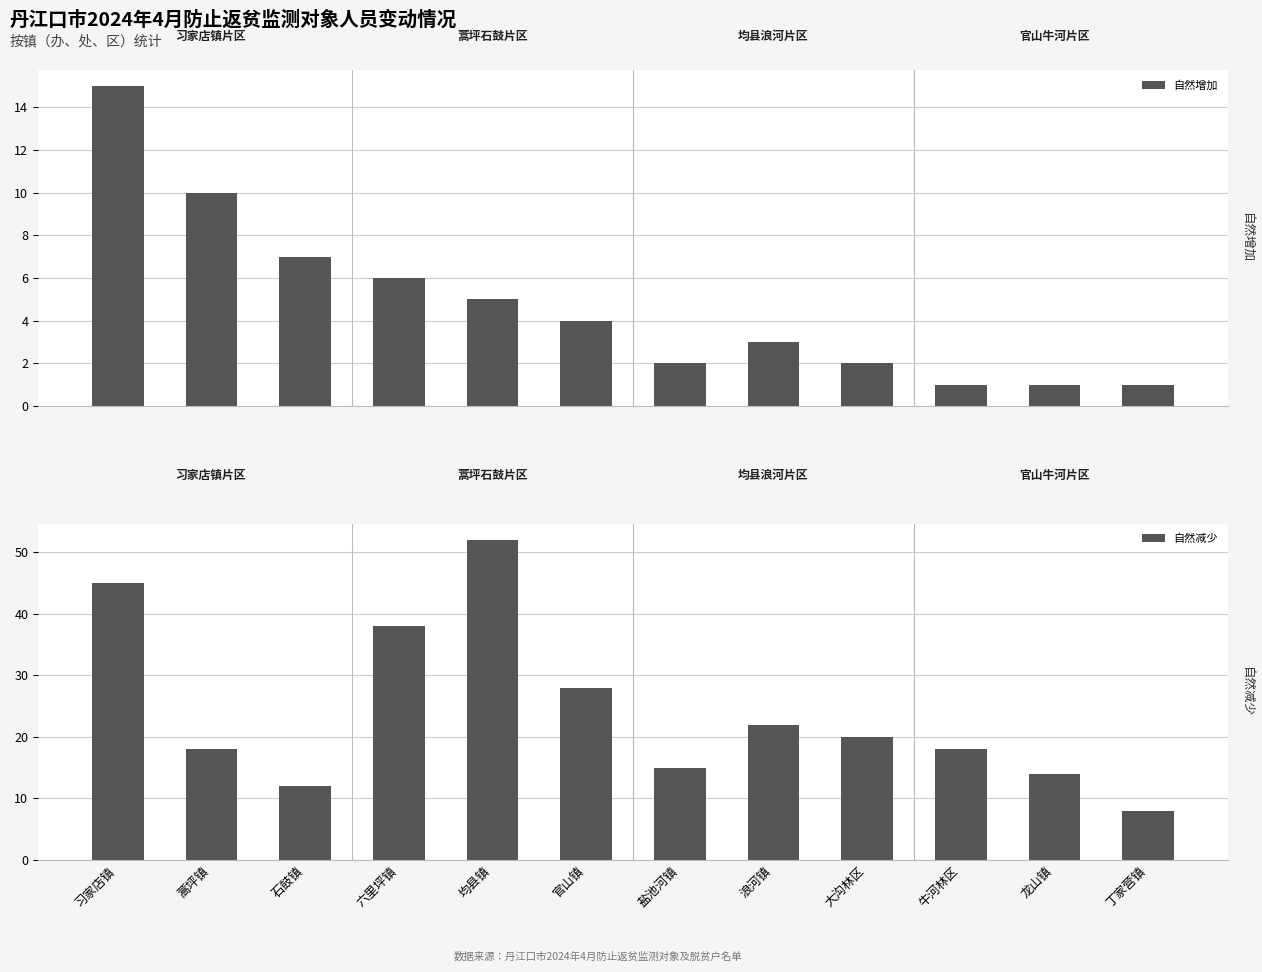

Rank the categories by 自然增加 value from lowest to highest.

牛河林区, 龙山镇, 丁家营镇, 盐池河镇, 大沟林区, 浪河镇, 官山镇, 均县镇, 六里坪镇, 石鼓镇, 蒿坪镇, 习家店镇